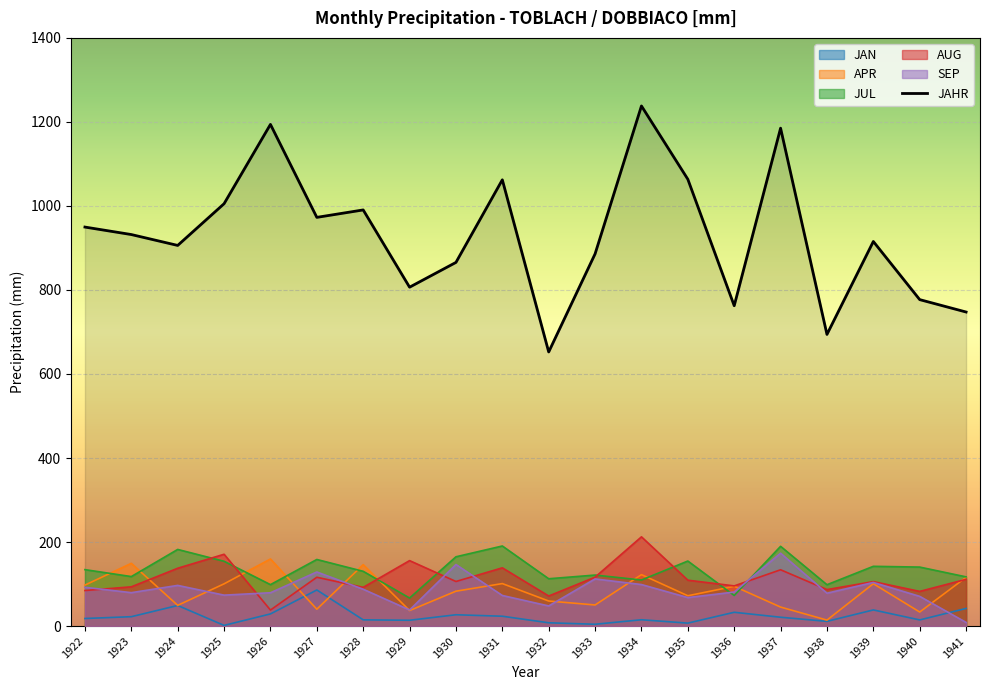

At which label is the value closest to 945?

1922